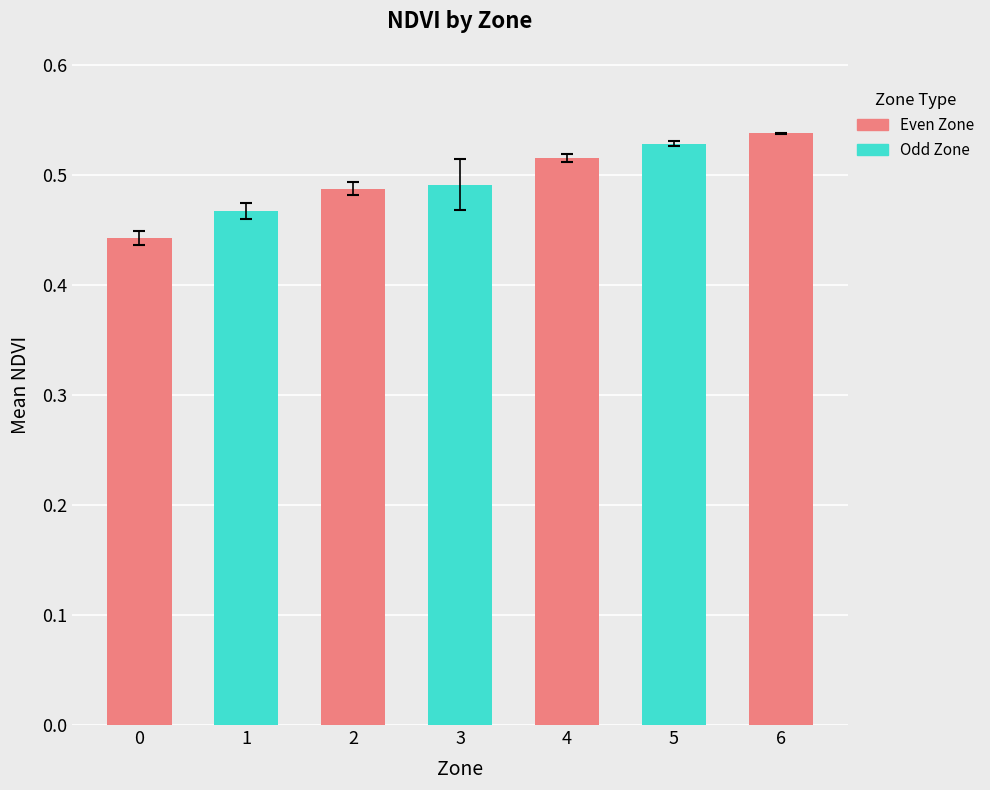

What is the change in value from 0 to 4?

+0.1